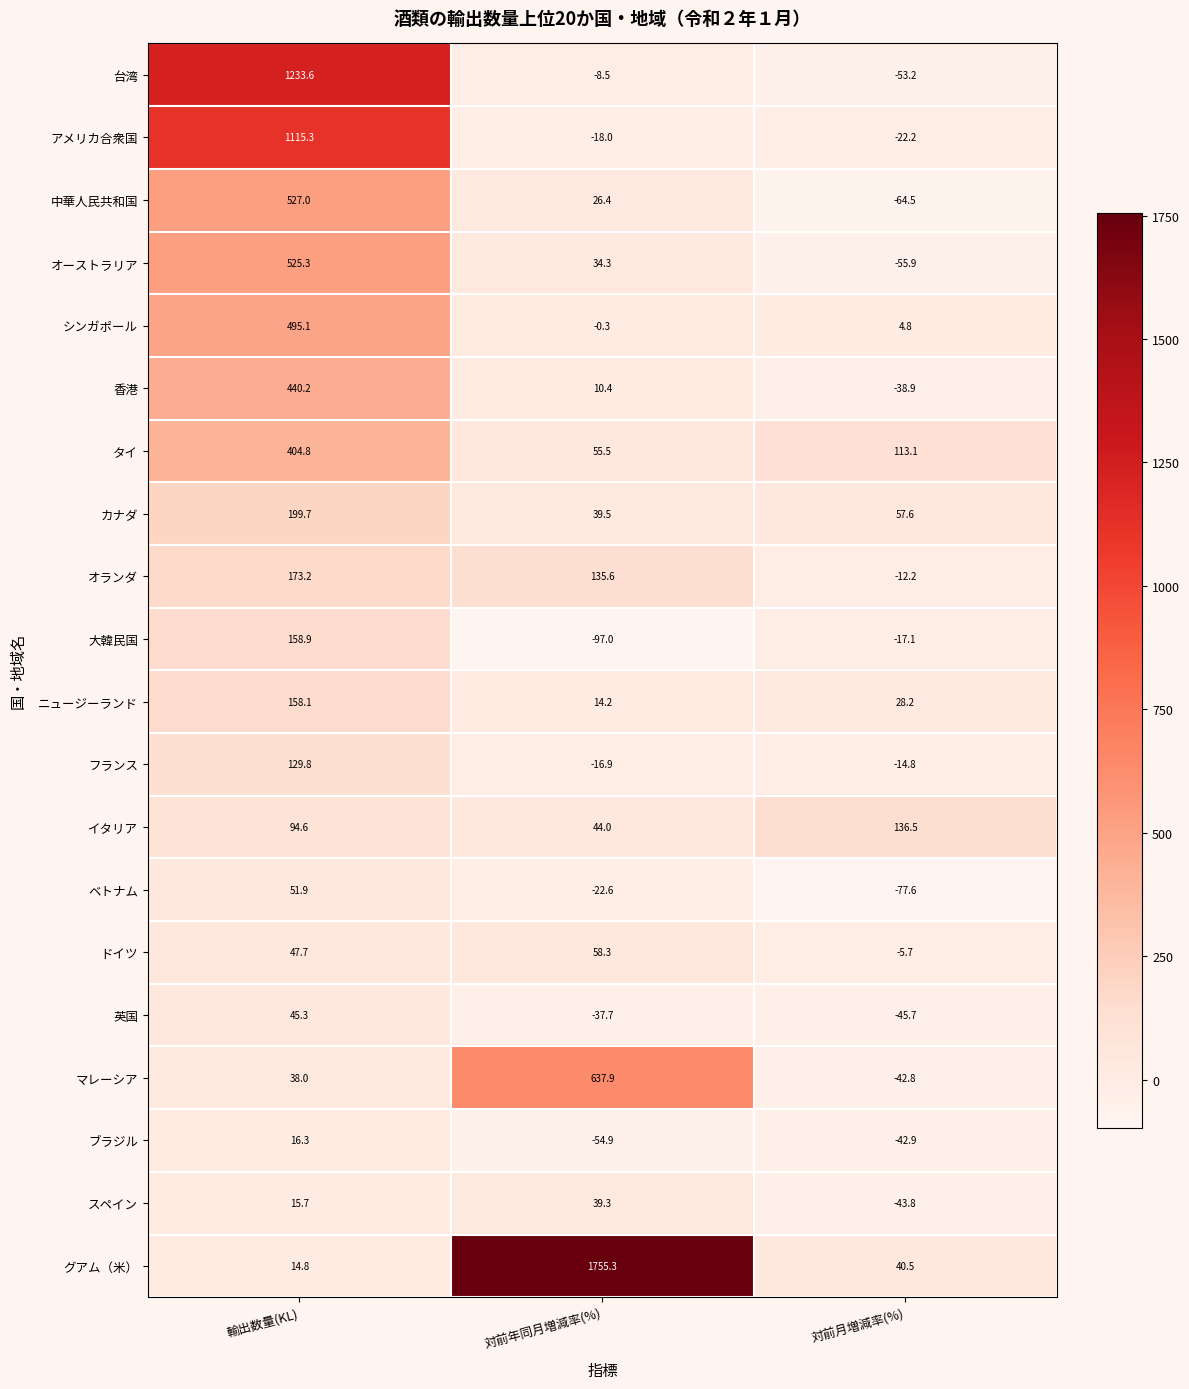

Which label corresponds to the smallest value in the chart?

対前年同月増減率(%)